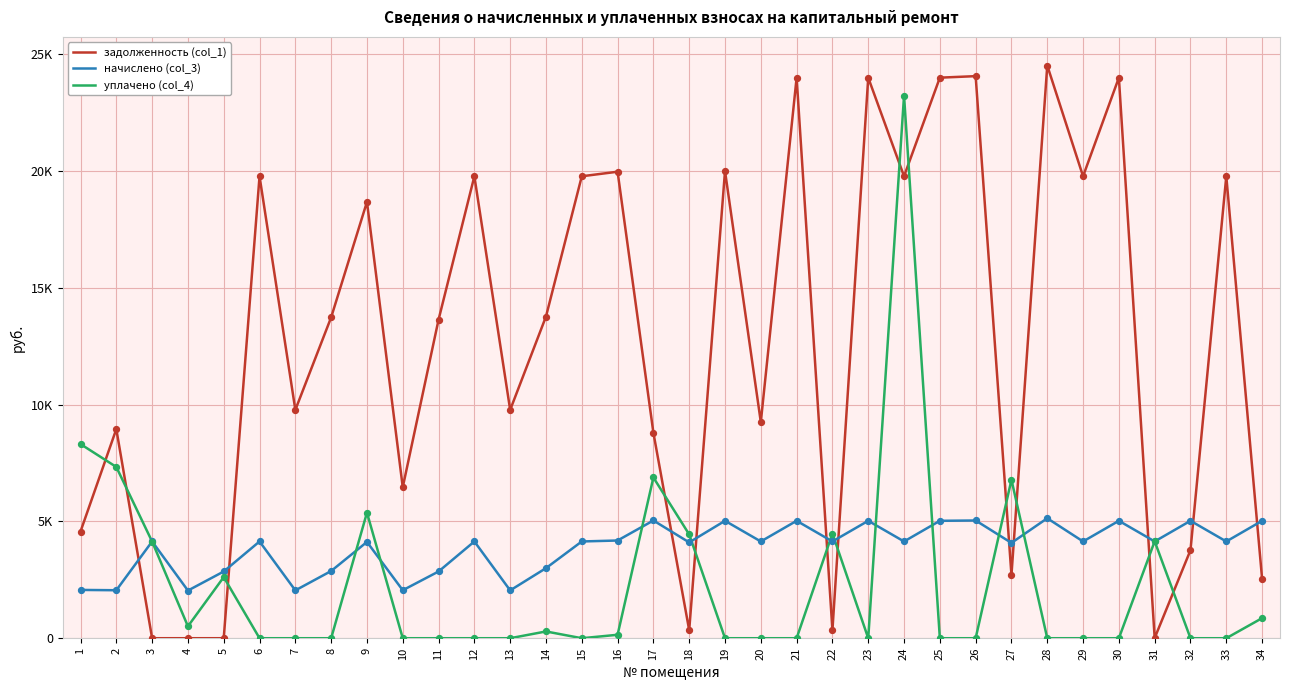

Which series has the largest total across all categories?

задолженность (col_1)